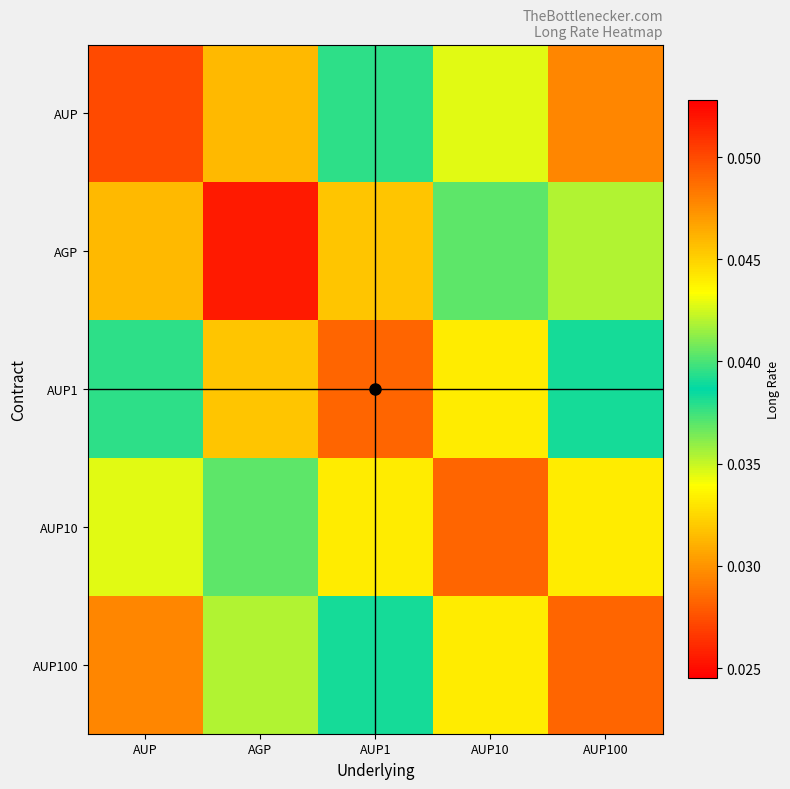

At which category is the sum across all series the highest?

AGP